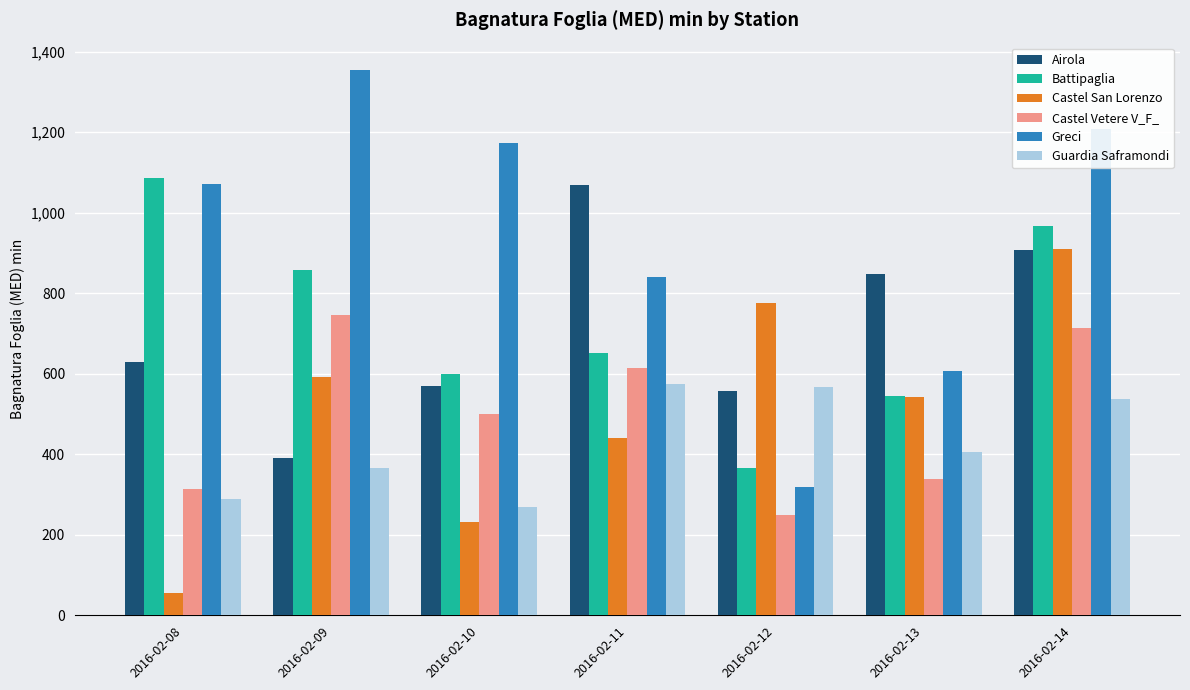

What is the total value across all series at 2016-02-14?

5248.0